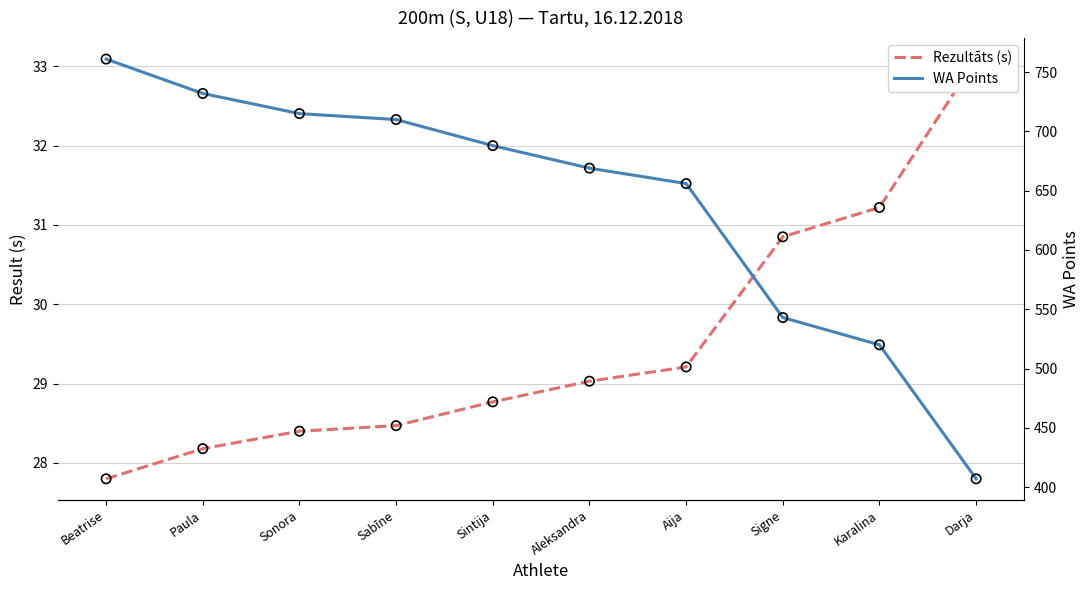

Which series reaches the minimum Y coordinate?

Rezultāts (s)